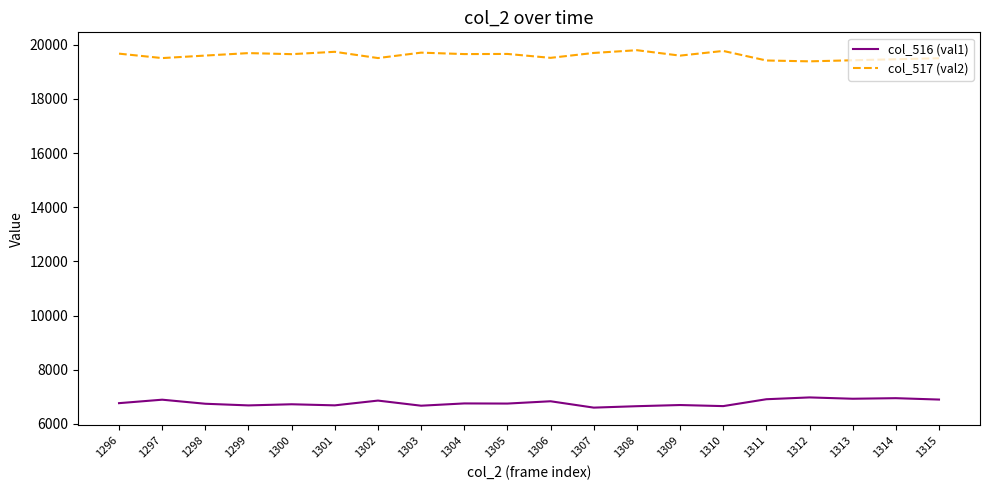

What is the approximate value of col_516 (val1) at 1304, to the nearest 10?

6760